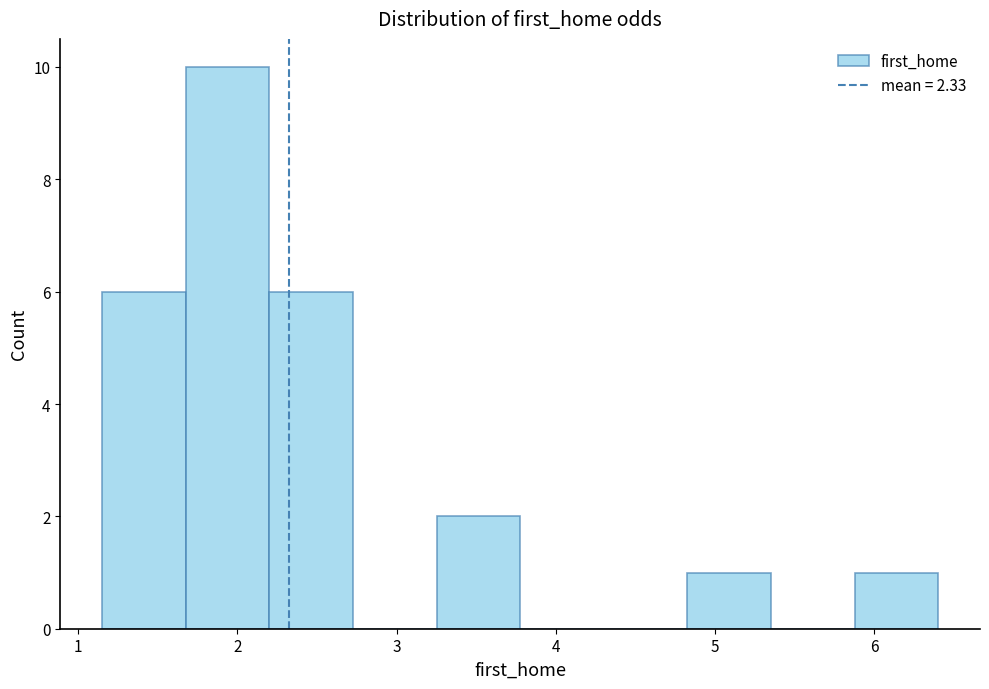

Reading left to right, transcribe this chart: for each bar, give the range it covers on the x-axis and its height. Neither the bar edges nor the heights are printed on the chart, so give them approximately, as read against the axes.

1.2 to 1.7: 6
1.7 to 2.2: 10
2.2 to 2.7: 6
2.7 to 3.3: 0
3.3 to 3.8: 2
3.8 to 4.3: 0
4.3 to 4.8: 0
4.8 to 5.4: 1
5.4 to 5.9: 0
5.9 to 6.4: 1